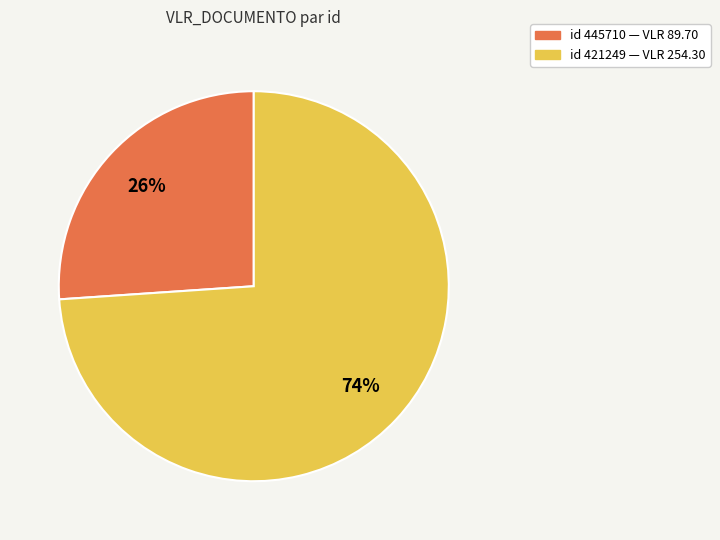

To the nearest percent, what is the difference between the largest and smallest slice percentages?

48%